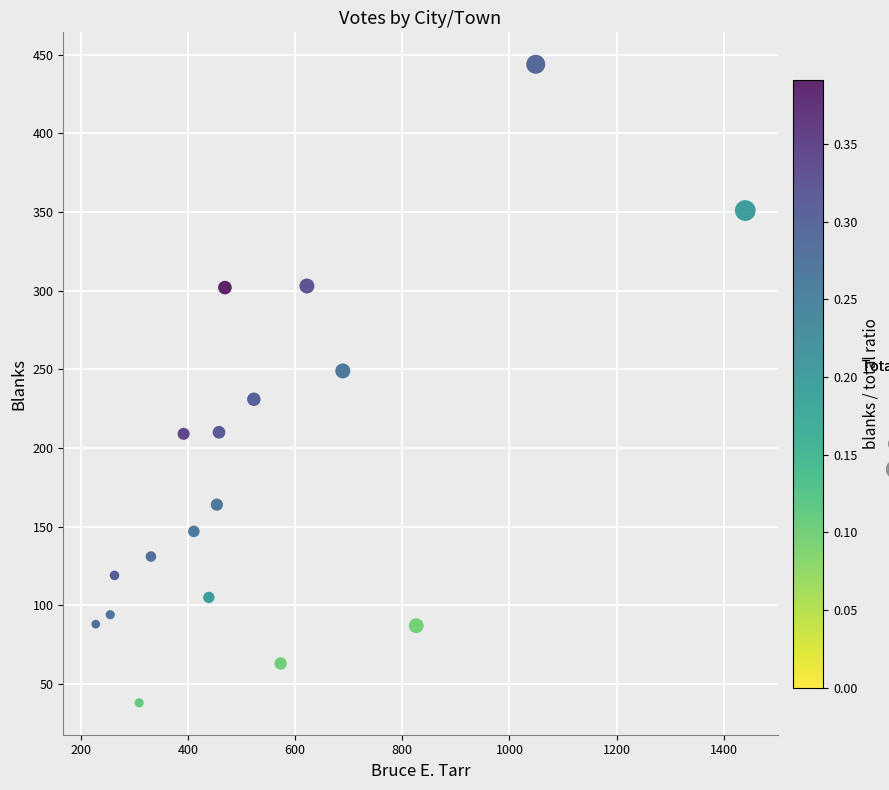

What is the range of Y values (max minus min)?

406